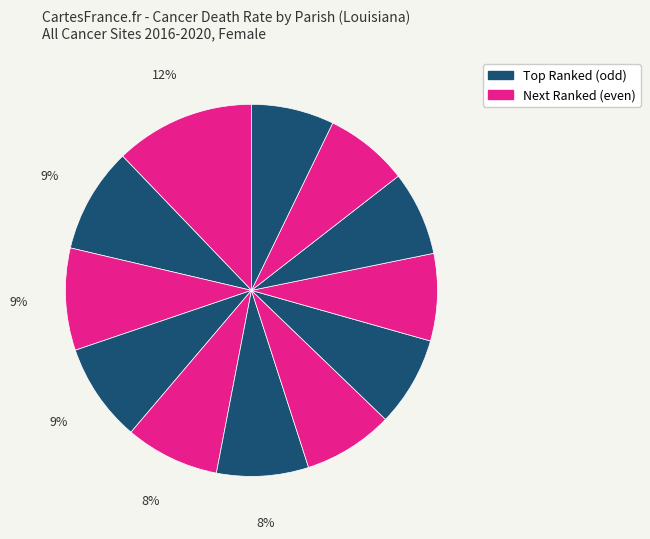

How many slices are in this pie chart?

12